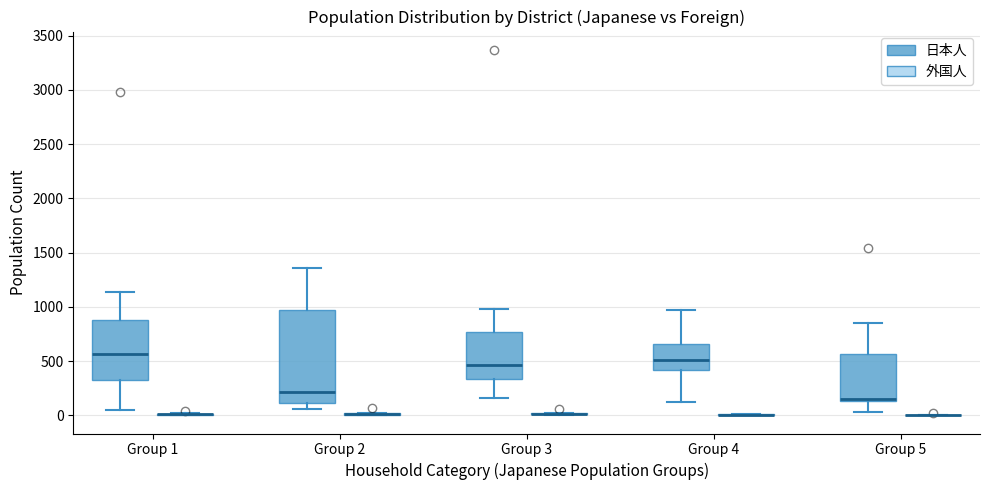

Which box is the tallest, from its lower edge to its upper edge?

Group 2 (日本人)